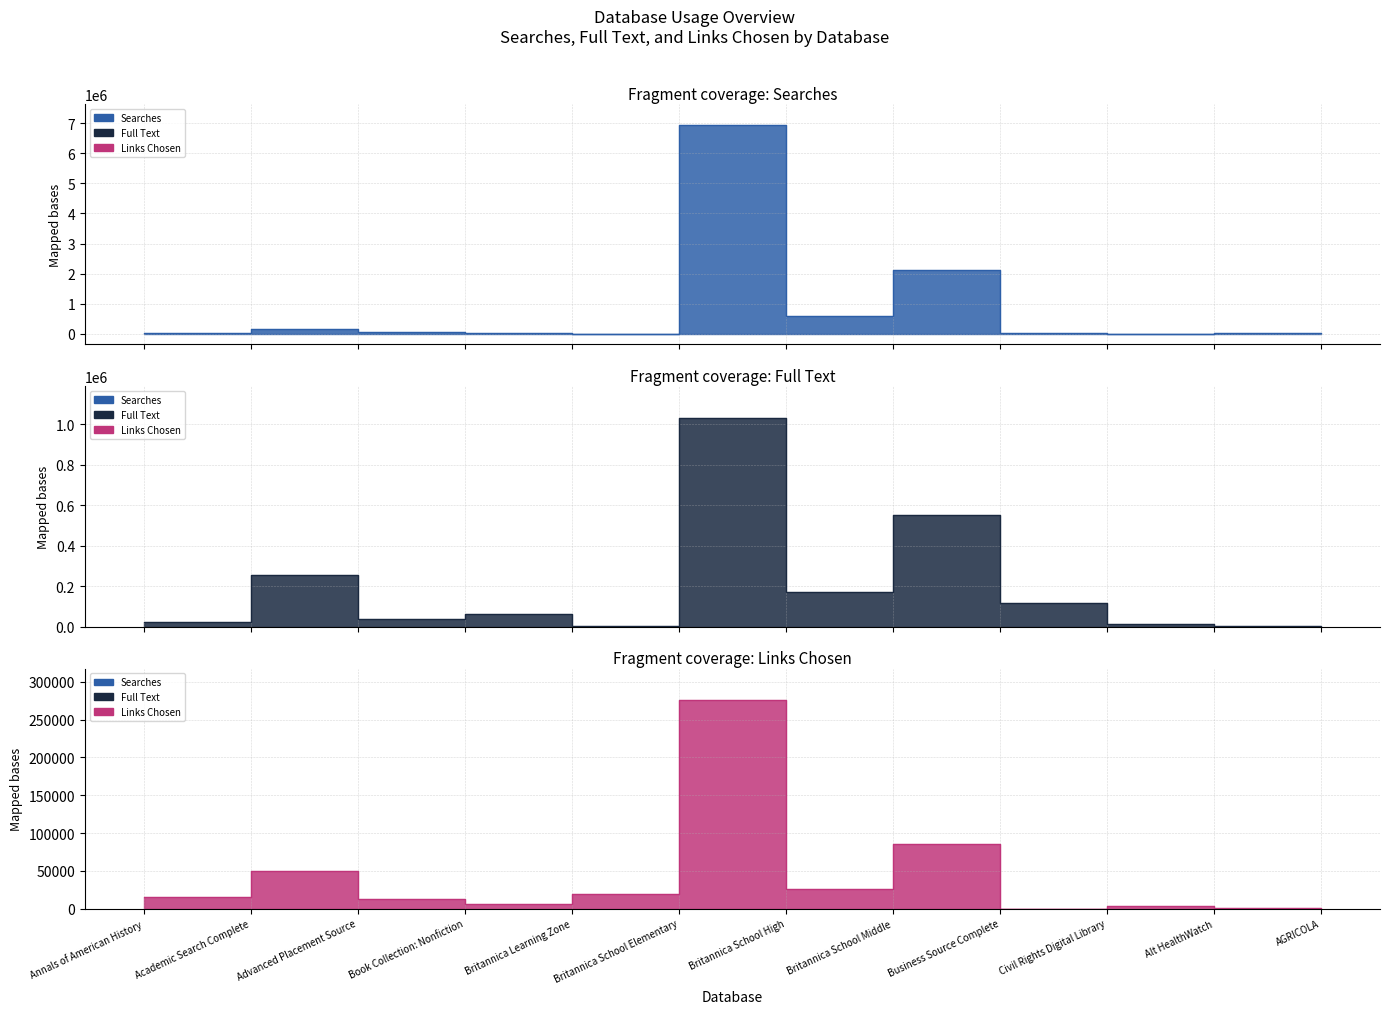

The Links Chosen series shows 12682 at Advanced Placement Source. True or false?

True